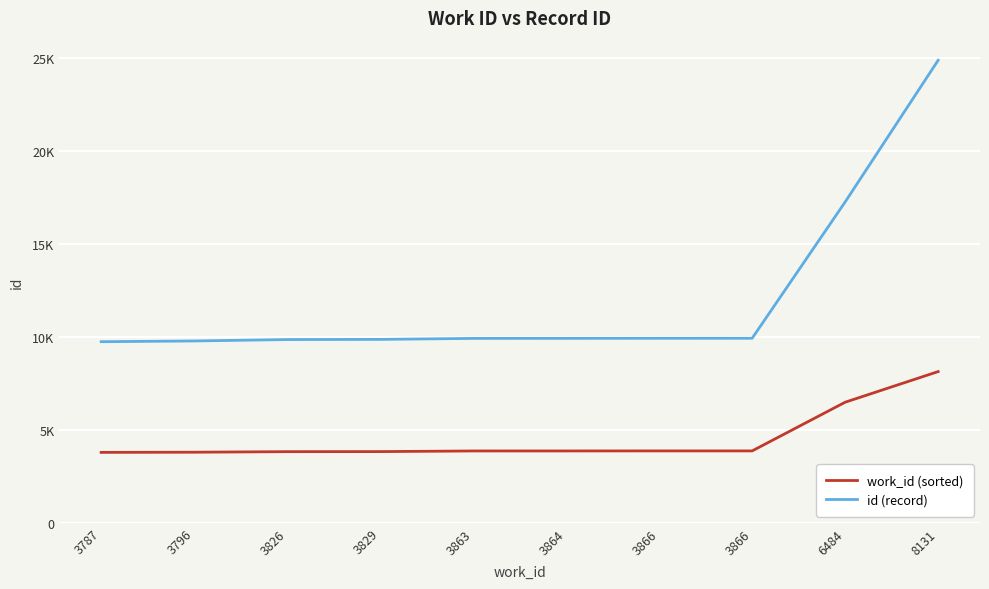

Which series has the largest total across all categories?

id (record)